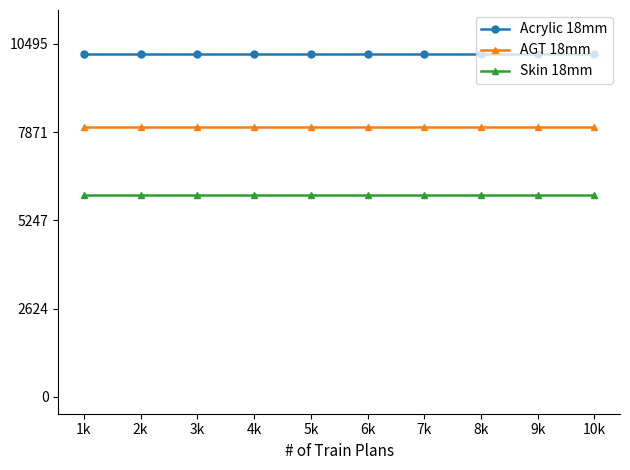

The Skin 18mm series shows 6008.1 at 4k. True or false?

True